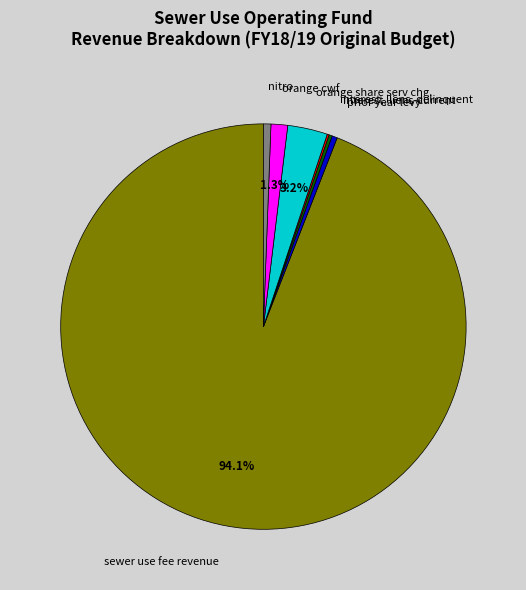

Between sewer use fee revenue and nitro, which is larger?

sewer use fee revenue